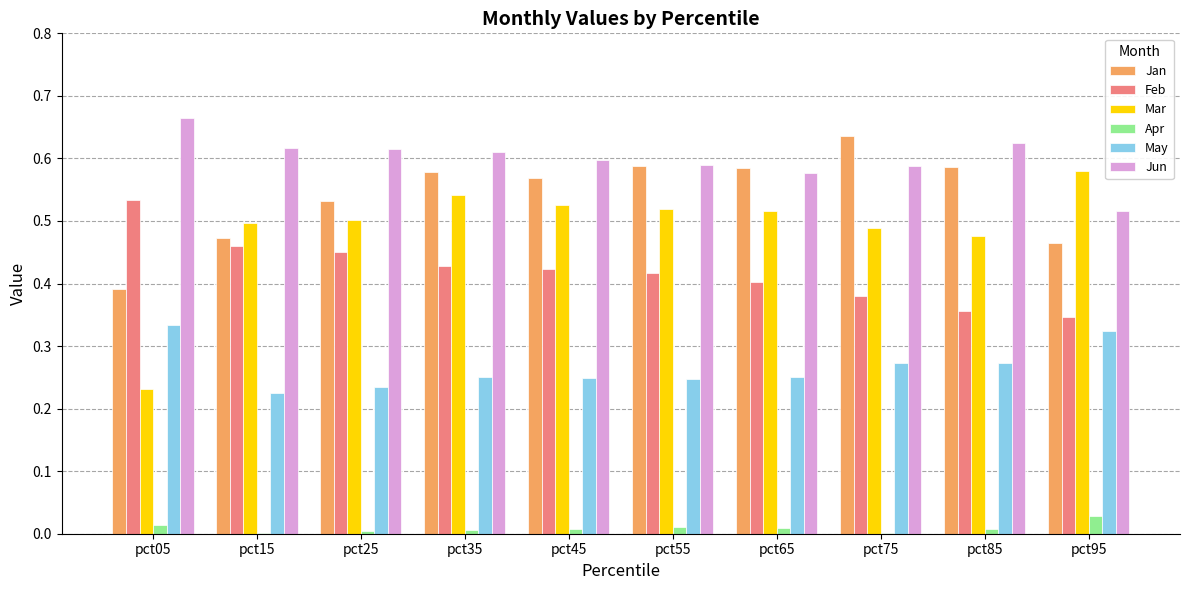

Which series has the largest total across all categories?

Jun